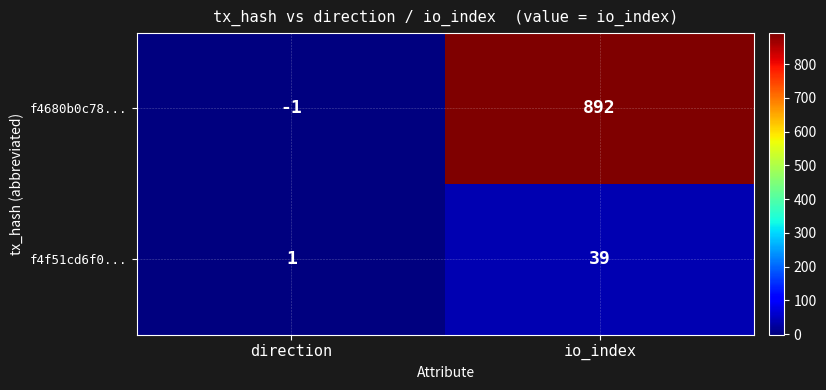

Reading right to left, list all the values displayed in this chart.

f4680b0c78...: io_index=892	direction=-1
f4f51cd6f0...: io_index=39	direction=1